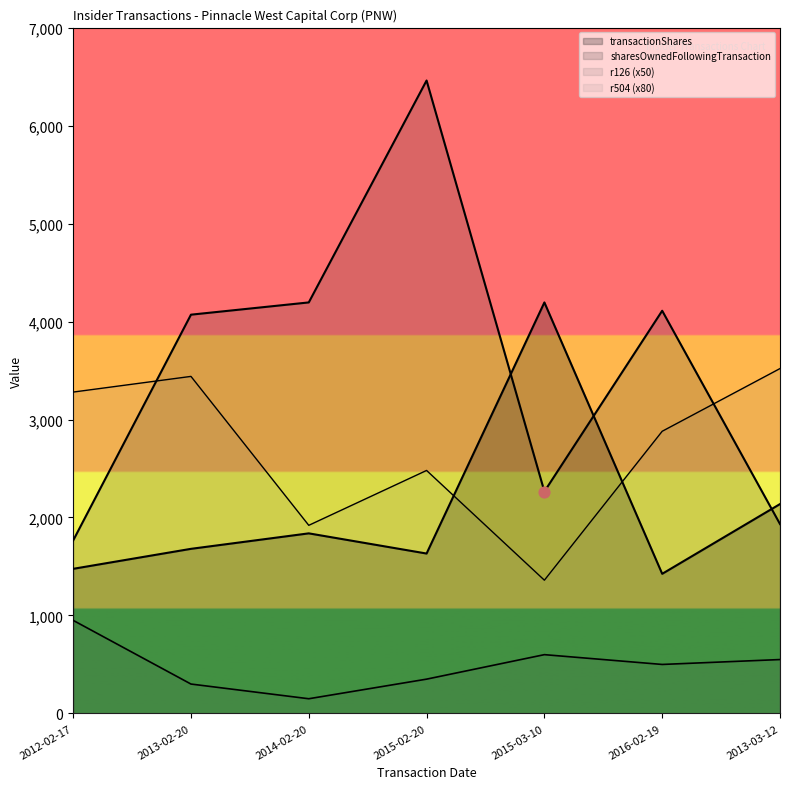

Is the value of transactionShares at 2013-03-12 greater than the value of r126 at 2012-02-17?

Yes